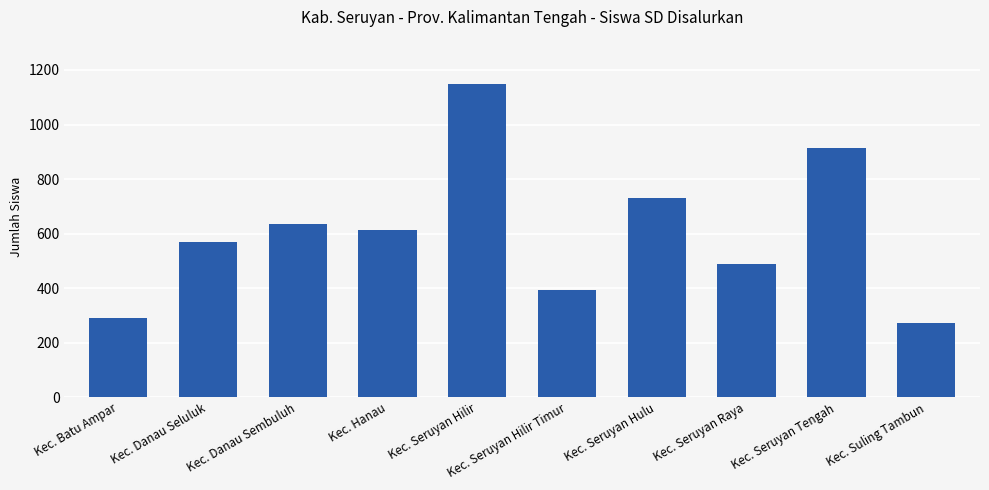

Approximately how many times larger is the value at Kec. Seruyan Tengah compared to Kec. Suling Tambun?

3.4